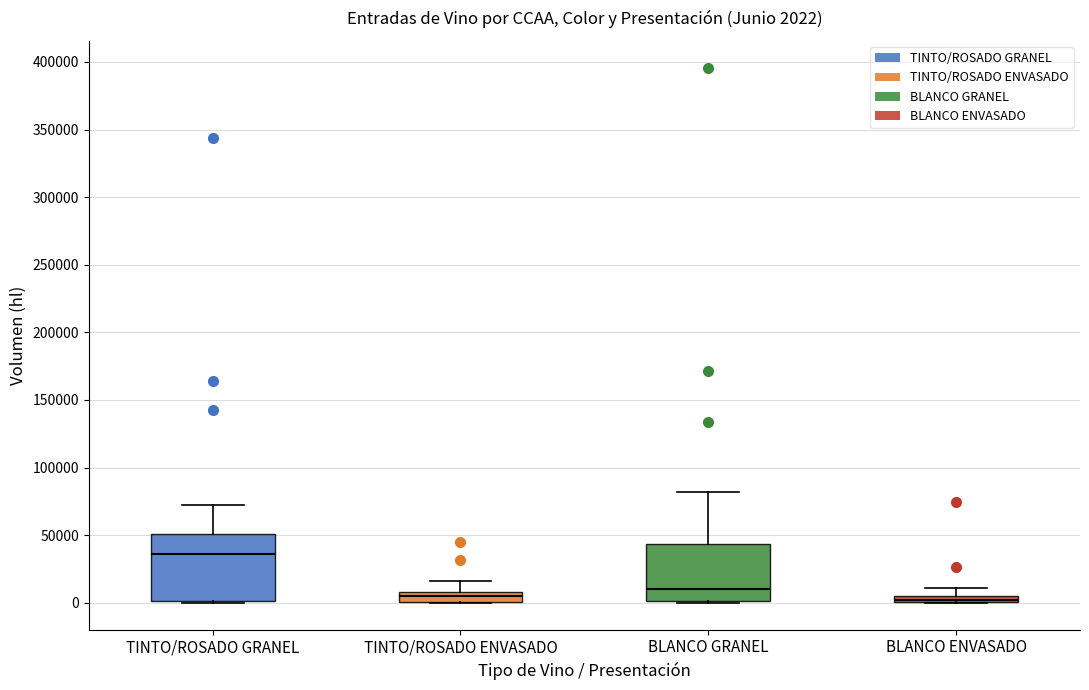

Comparing the boxes themselves (not the whiskers), which one is the tallest?

TINTO/ROSADO GRANEL